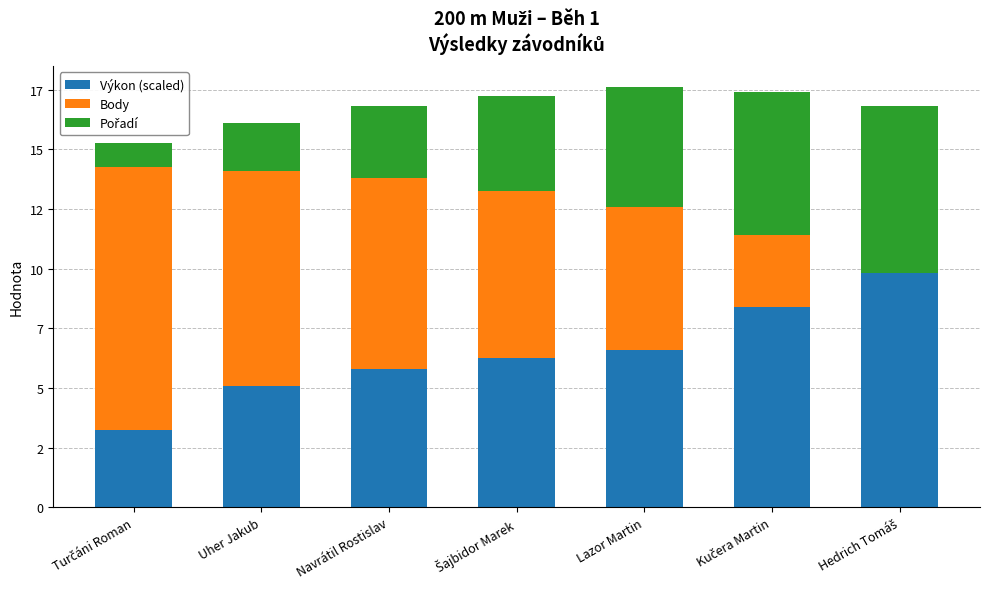

What position from the left is Turčáni Roman?

1